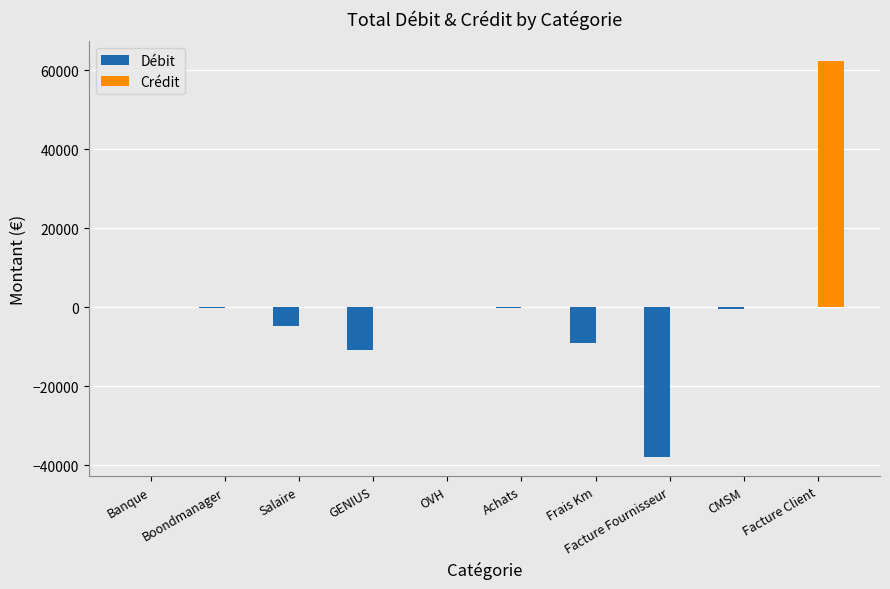

The value of Crédit at OVH is 0.0. True or false?

True